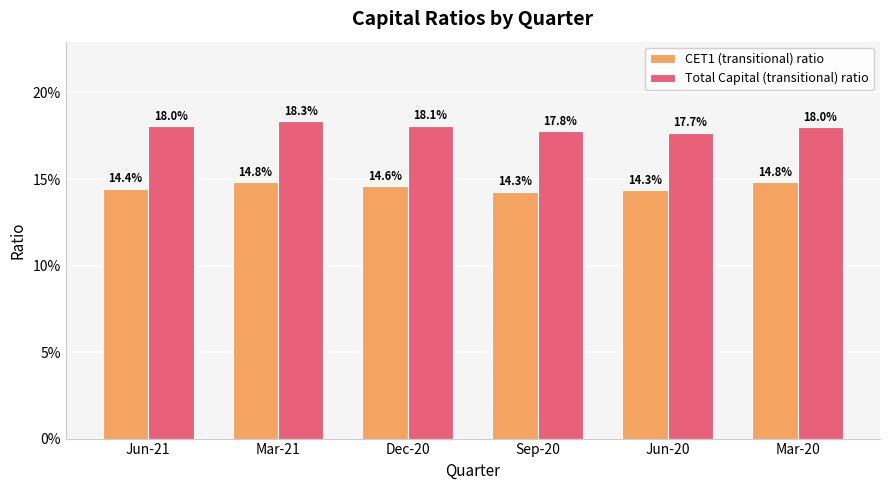

At Jun-21, list the series in order from smallest to largest.

CET1 (transitional) ratio, Total Capital (transitional) ratio